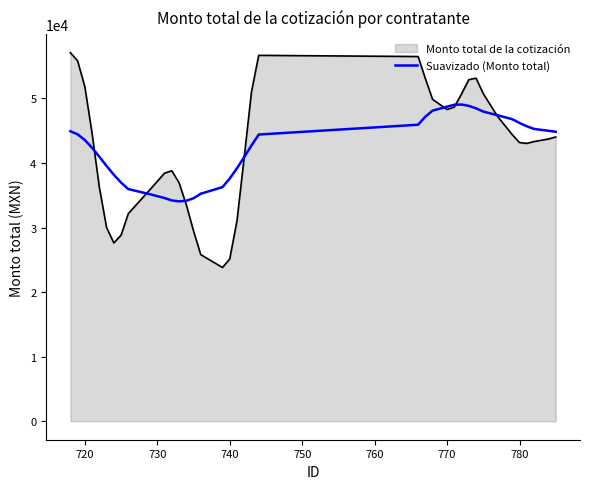

What is the highest value of the Monto total de la cotización series?

57079.4